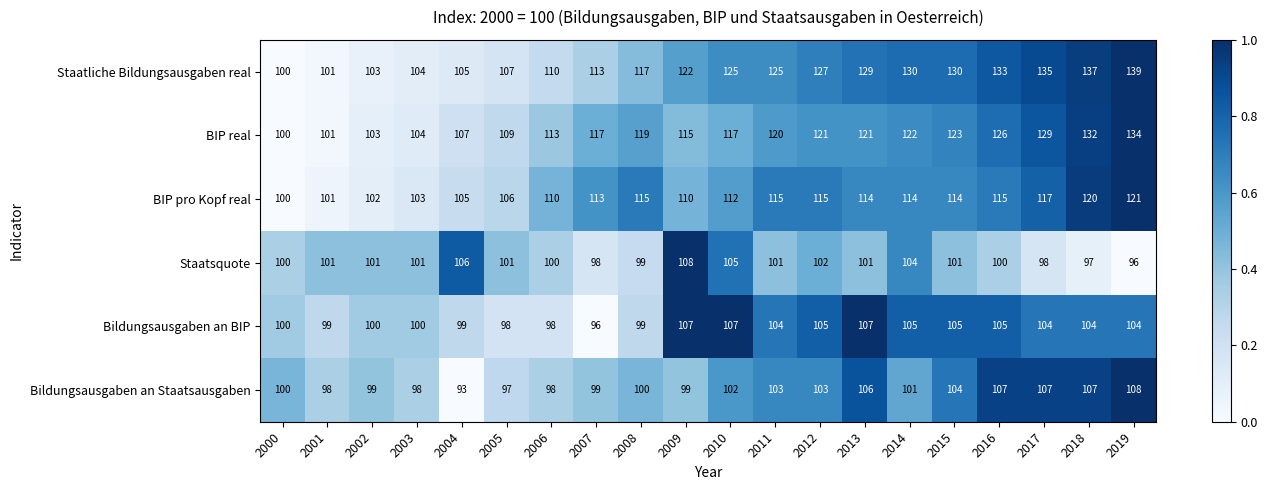

What is the difference between the highest and lowest values at 2011?

24